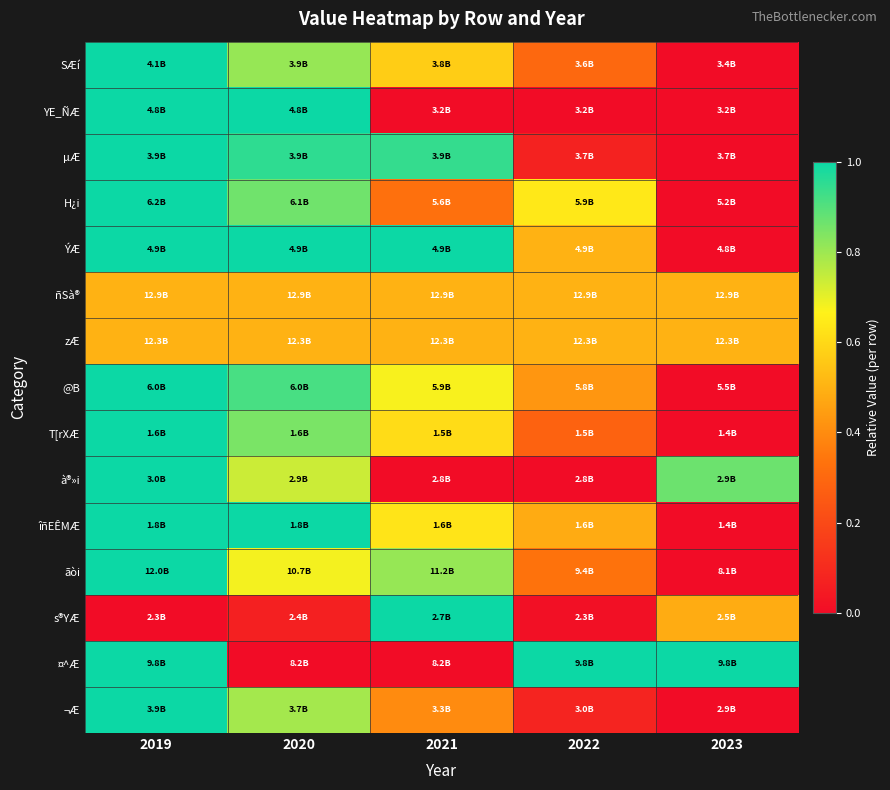

Which has a higher value, 2023 or 2022?

2022